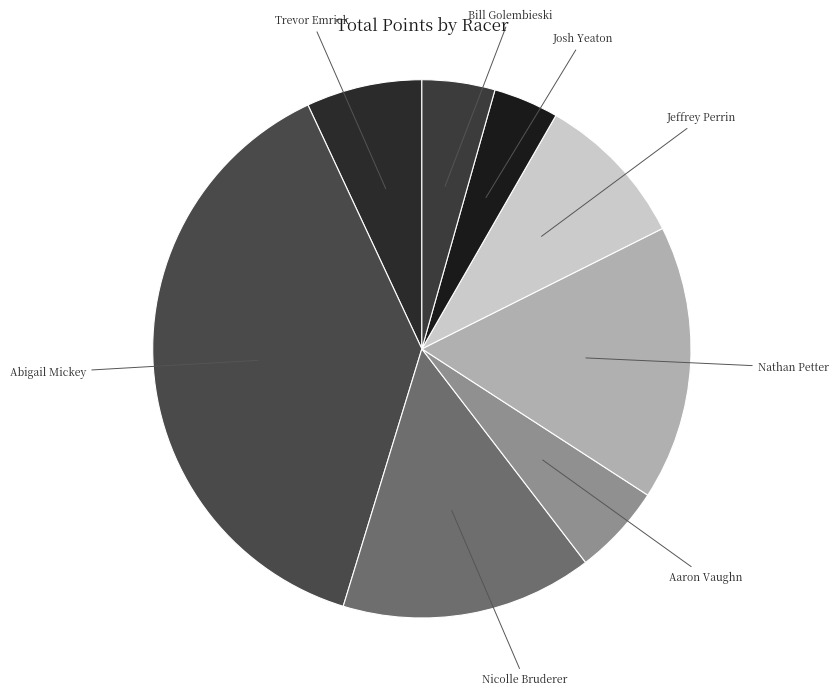

Combined, do Jeffrey Perrin and Nicolle Bruderer account for over 50%?

No